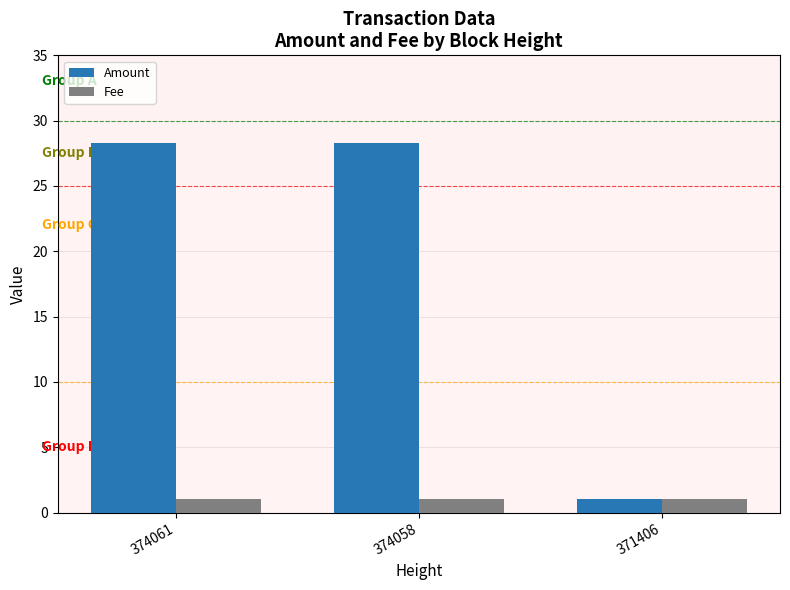

What is the total value across all series at 374058?

29.3